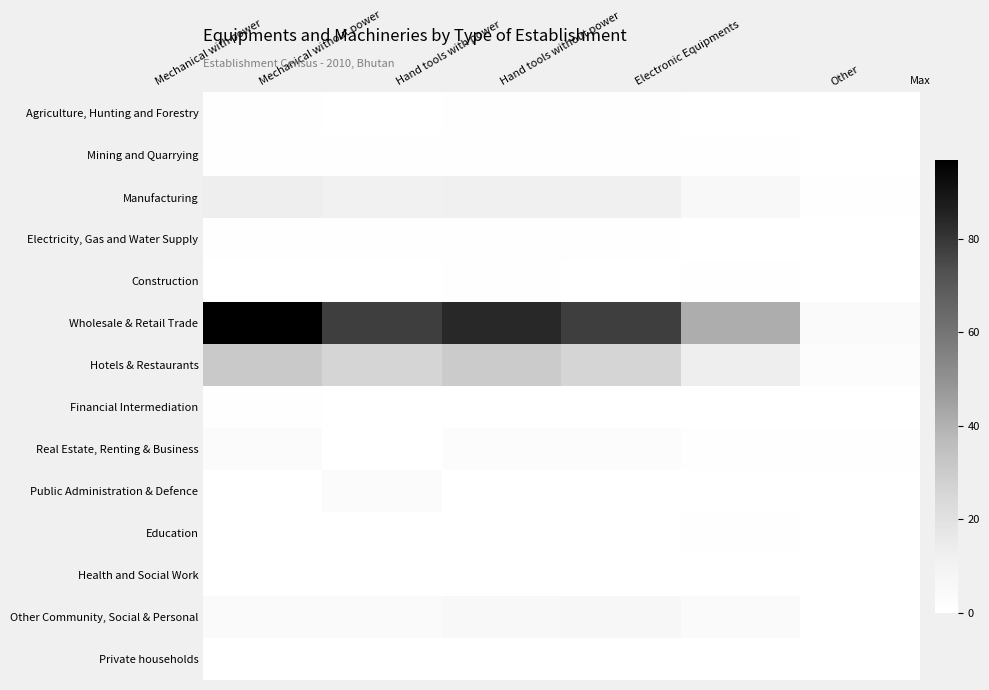

At which category does the chart reach its minimum across all series?

Mechanical without power